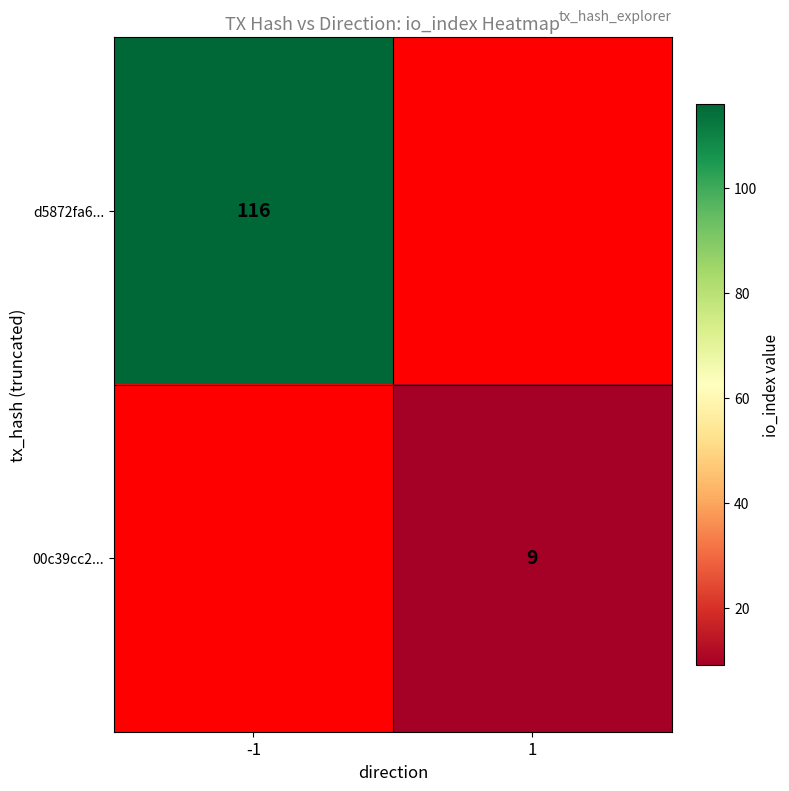

The 00c39cc2... series shows 9 at 1. True or false?

True